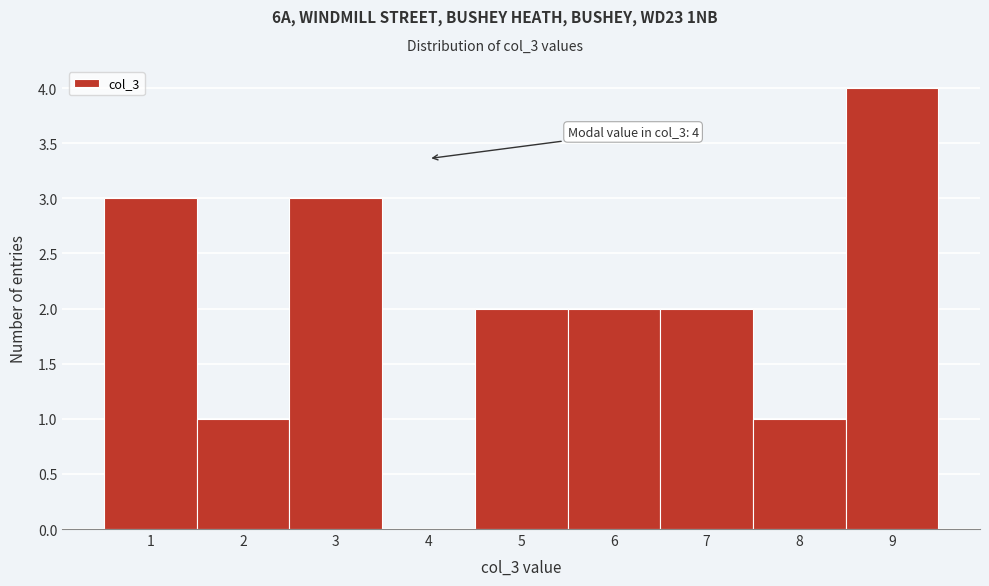

Over which range of the x-axis is the bar tallest?

8.5 to 9.5